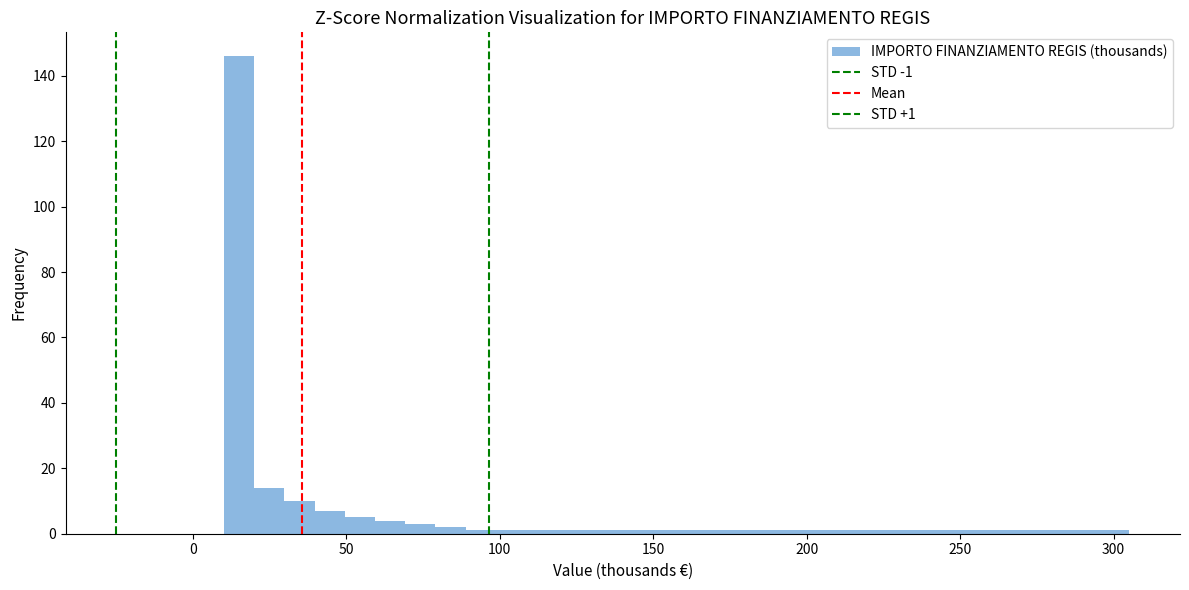

Around what value on the x-axis is the tallest bar? Give the approximate position of its centre, as read against the axis.

15